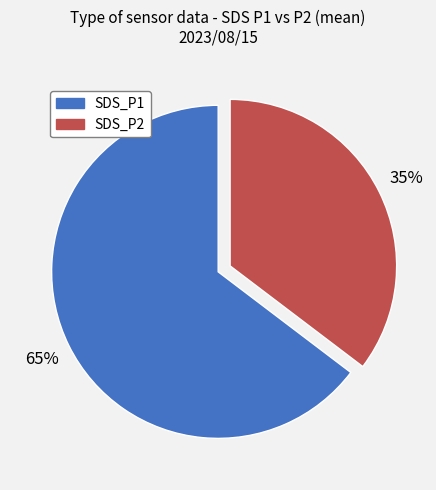

Which slice is the smallest?

SDS_P2